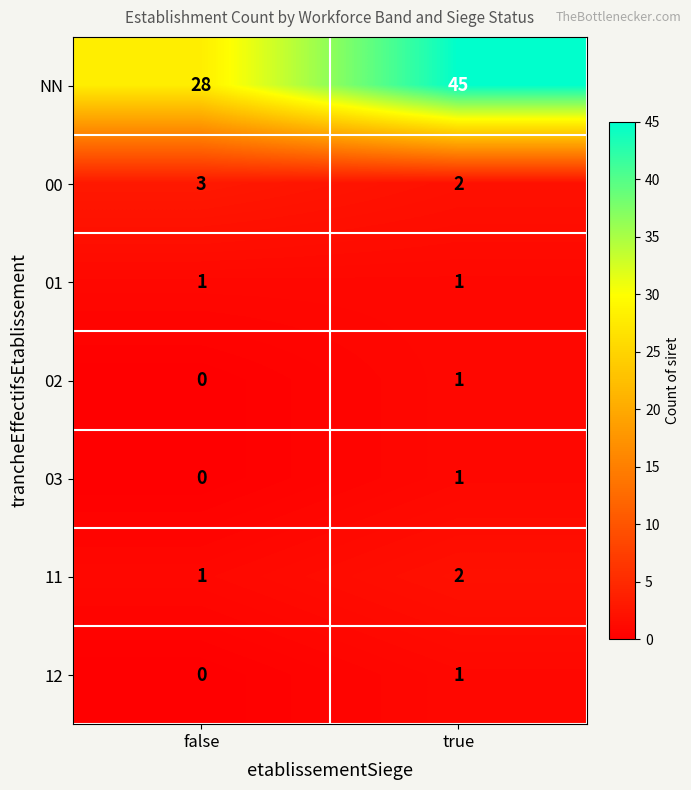

Where is 02 nearest to the value 0?

false